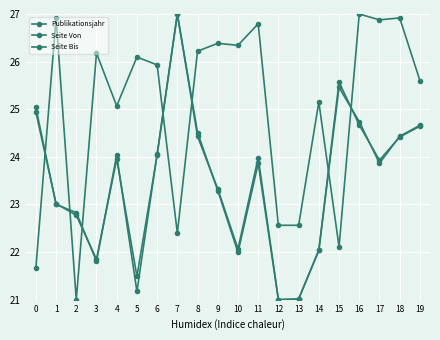

At how many categories does at least one series exceed 24?

17